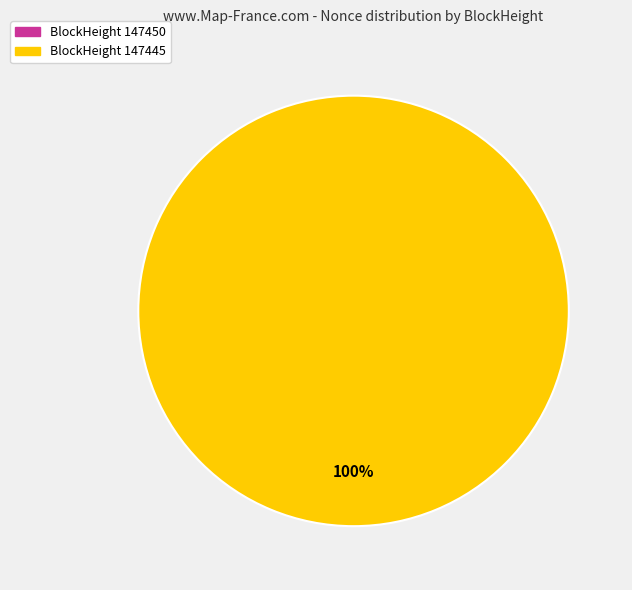

Is the sum of 147450 and 147445 greater than half?

Yes